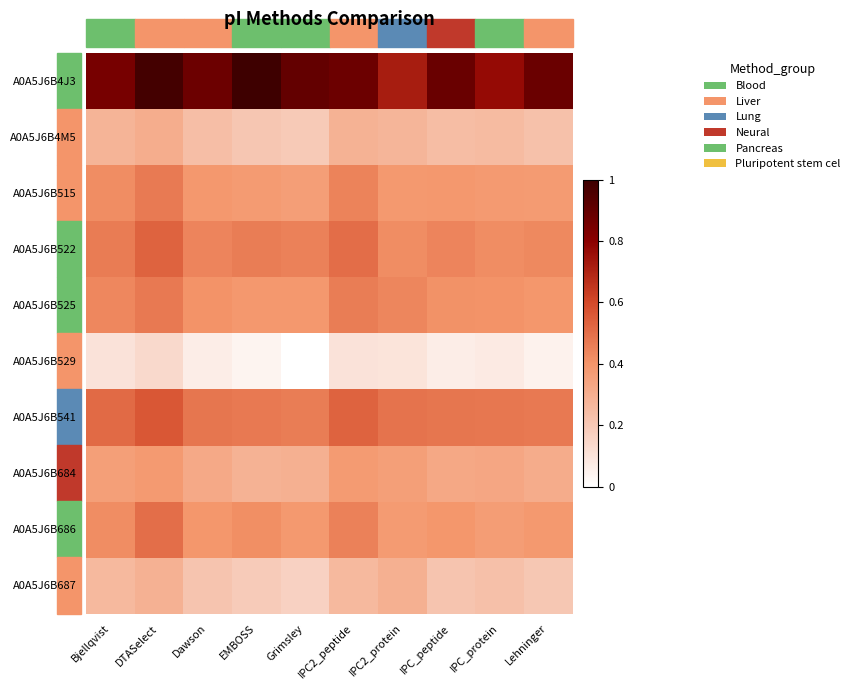

What is the total value across all series at IPC2_protein?

3.9